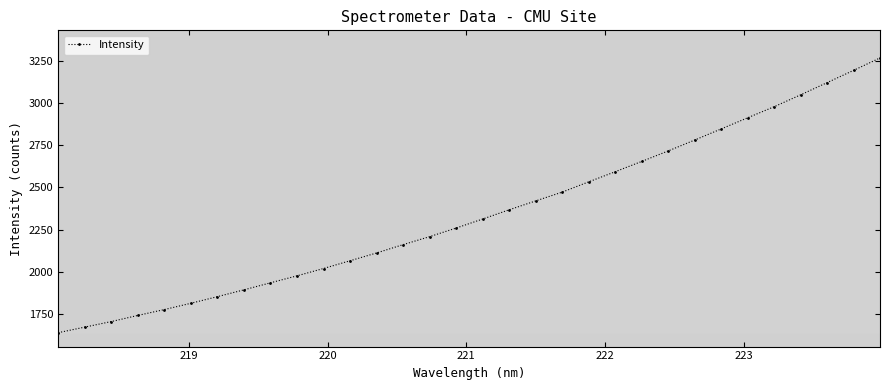

What is the value of the 6th point from the left?

1814.4